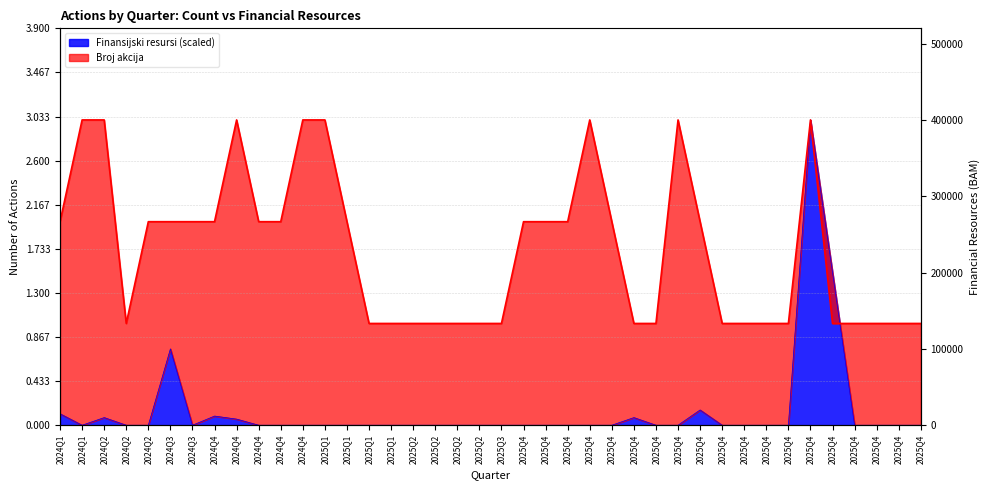

What is the difference between the second highest and minimum values in the Broj akcija series?

2.0